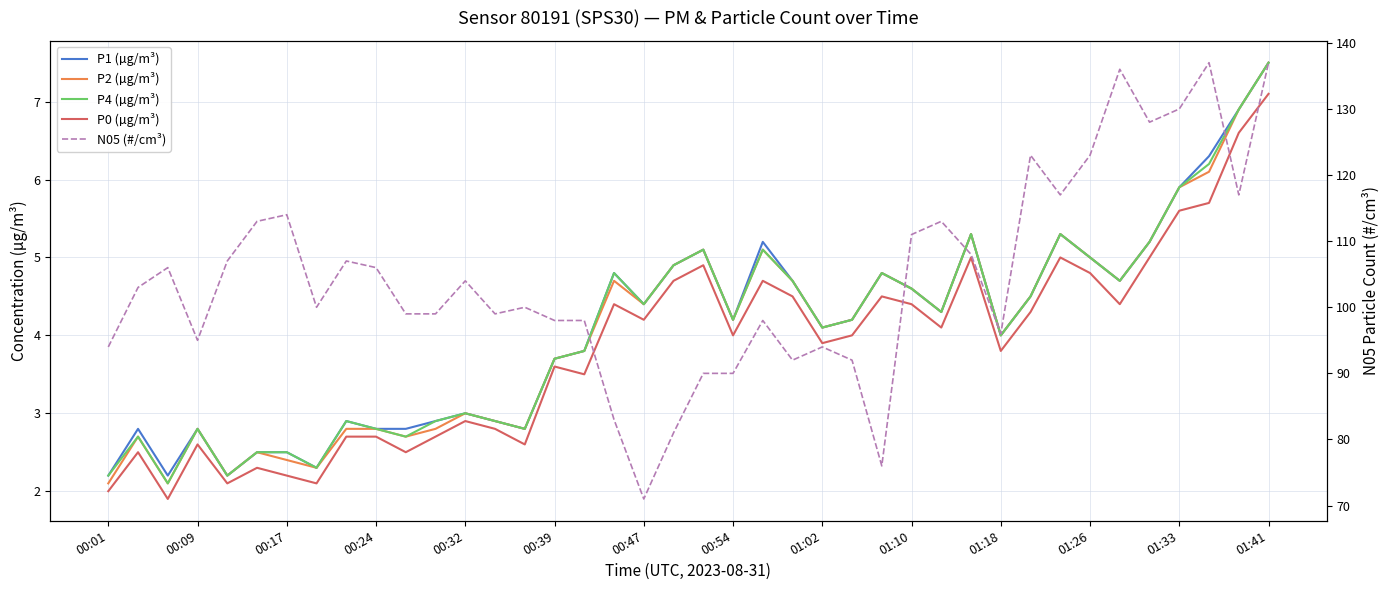

Count the number of categories in the chart.

40